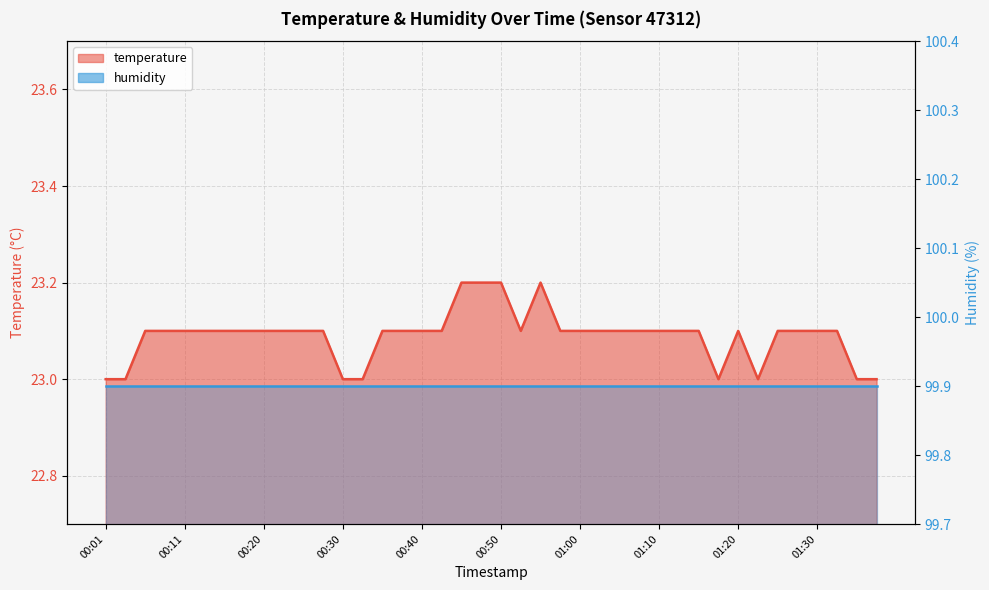

List the labels in order of value, smallest first.

00:01, 00:03, 00:30, 00:32, 01:17, 01:22, 01:35, 01:37, 00:06, 00:08, 00:11, 00:13, 00:15, 00:18, 00:20, 00:23, 00:25, 00:28, 00:35, 00:37, 00:40, 00:42, 00:52, 00:57, 01:00, 01:02, 01:05, 01:07, 01:10, 01:12, 01:15, 01:20, 01:25, 01:27, 01:30, 01:32, 00:45, 00:47, 00:50, 00:55